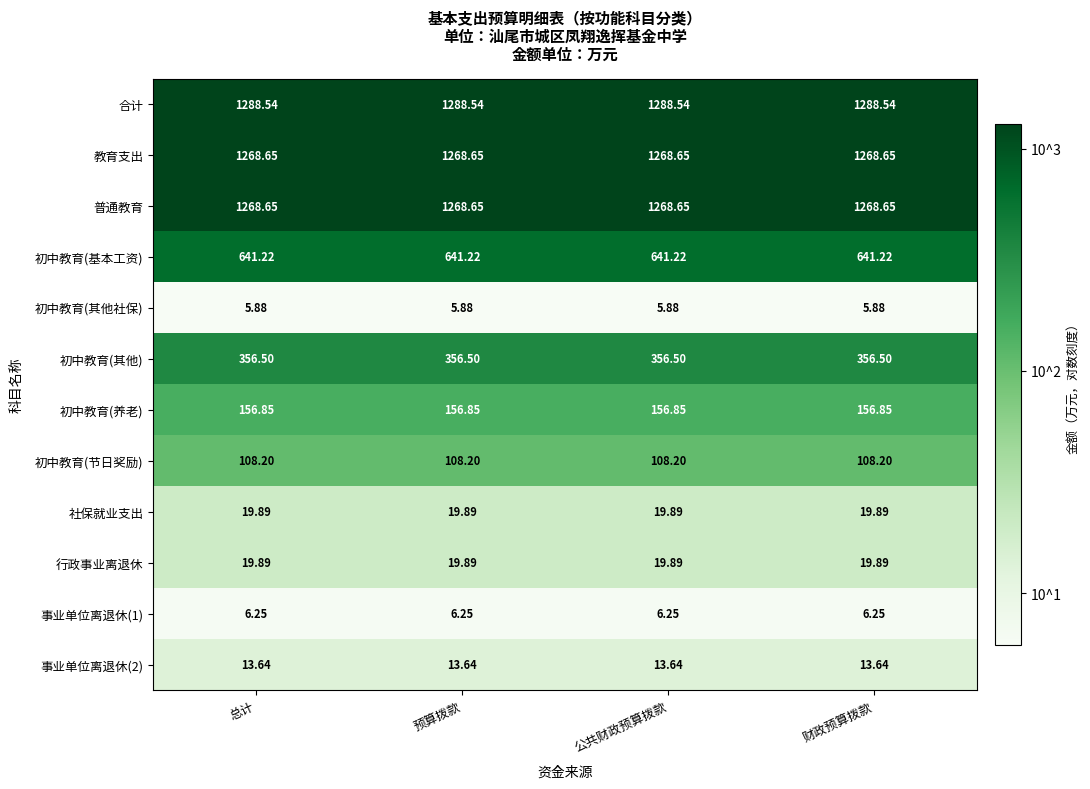

Which series has the largest total across all categories?

合计